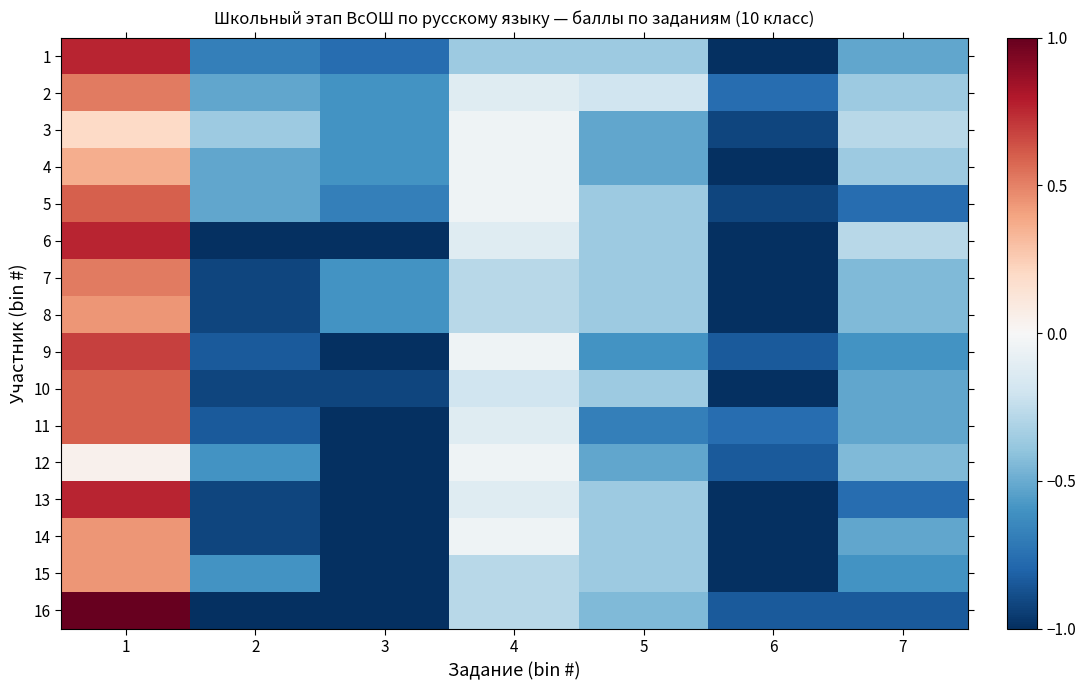

Rank the series at 4 from lowest to highest value.

1, 7, 8, 15, 16, 10, 2, 6, 11, 13, 3, 4, 5, 9, 12, 14